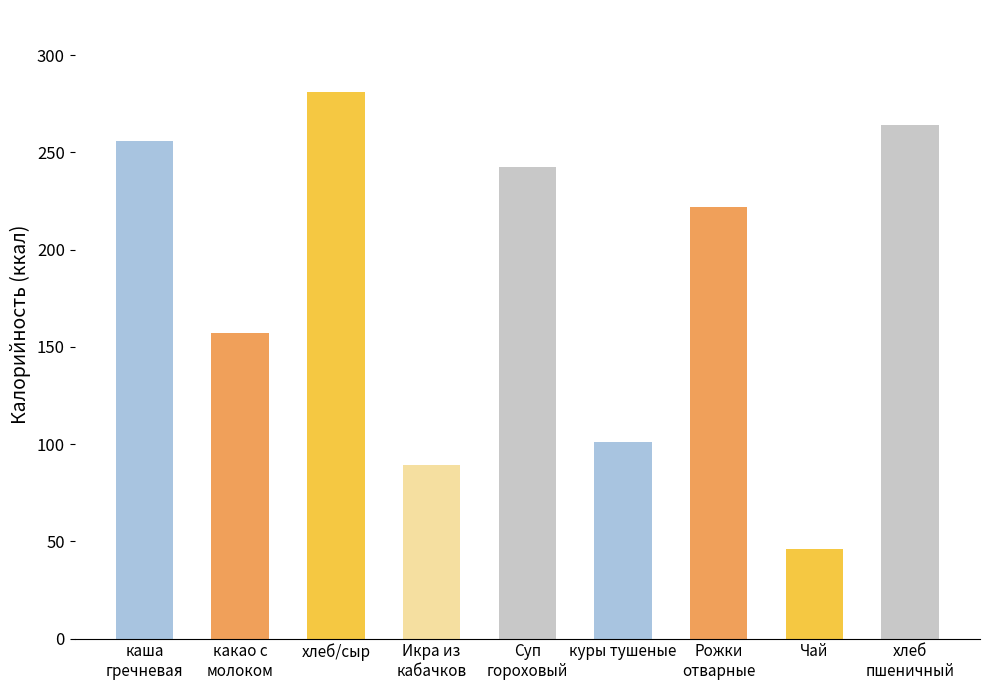

Between хлеб
пшеничный and Суп
гороховый, which is larger?

хлеб
пшеничный